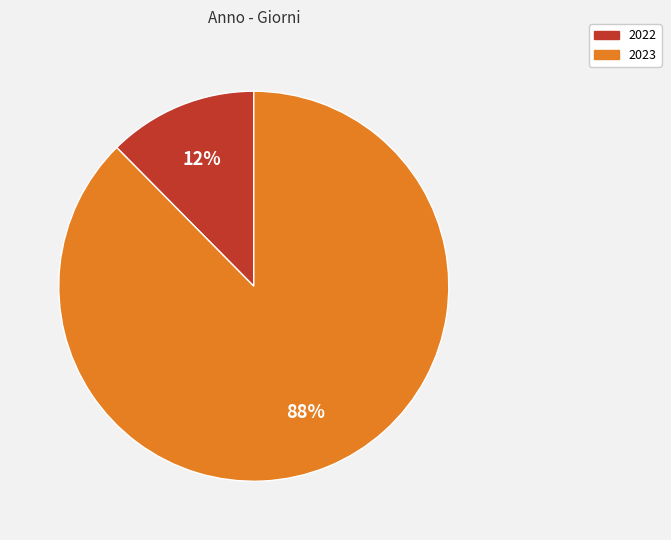

Rank the categories by value from highest to lowest.

2023, 2022